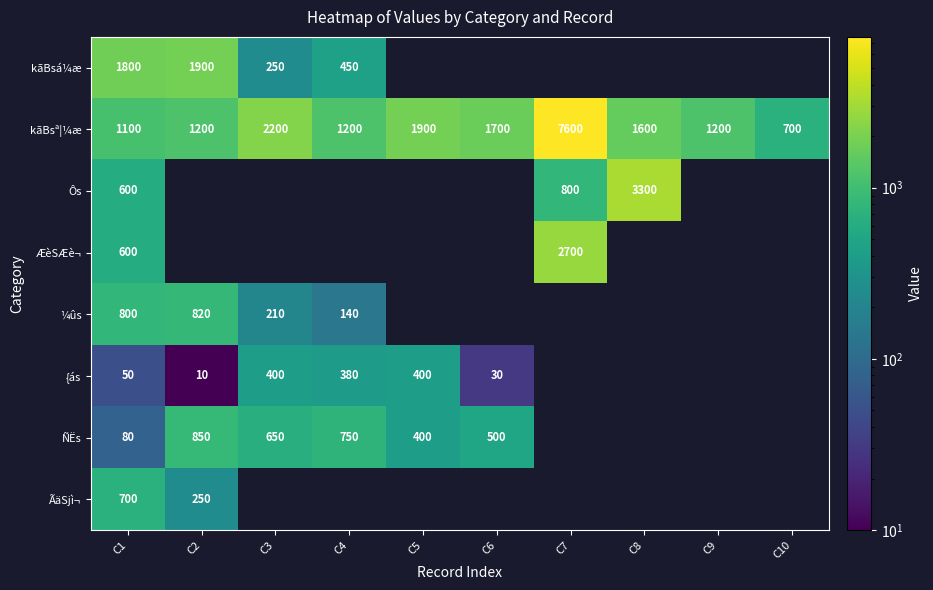

At which category does the chart reach its minimum across all series?

C5